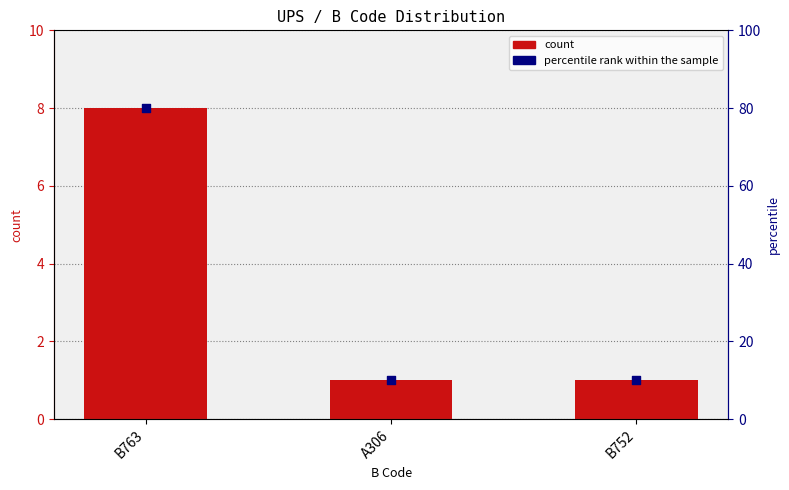

Which series reaches the minimum Y coordinate?

count